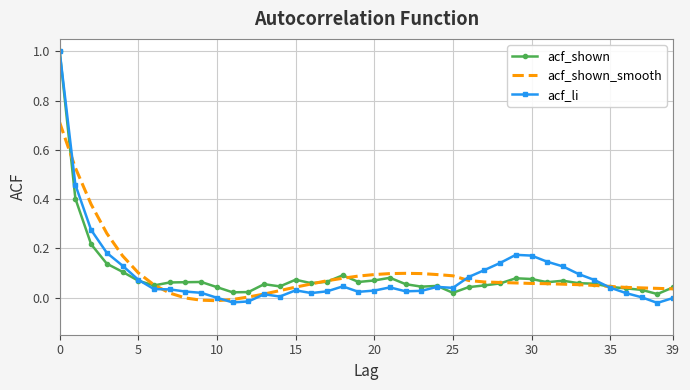

Count the number of data series in this chart.

3